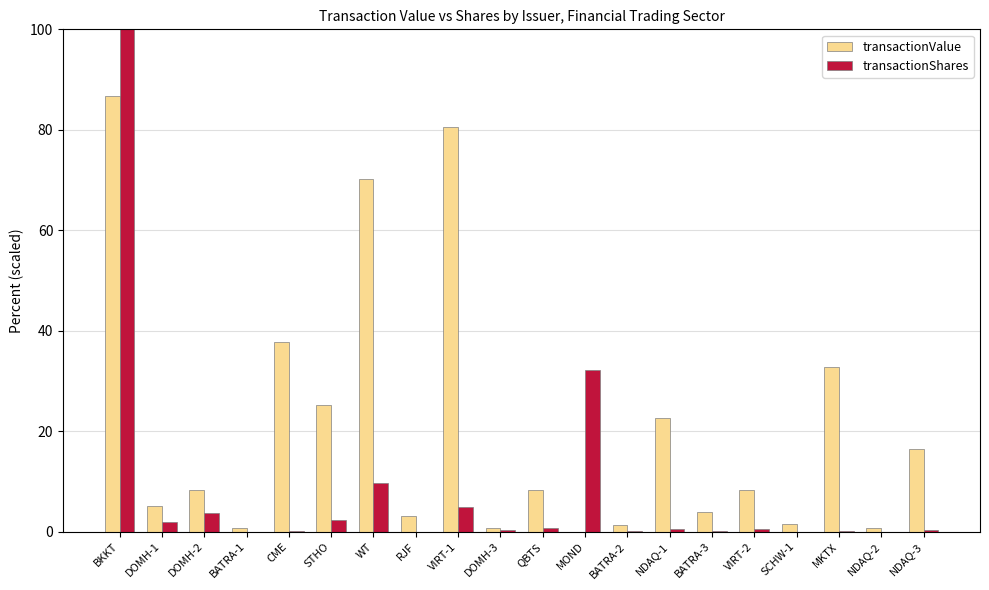

At which label is transactionValue closest to 43?

CME